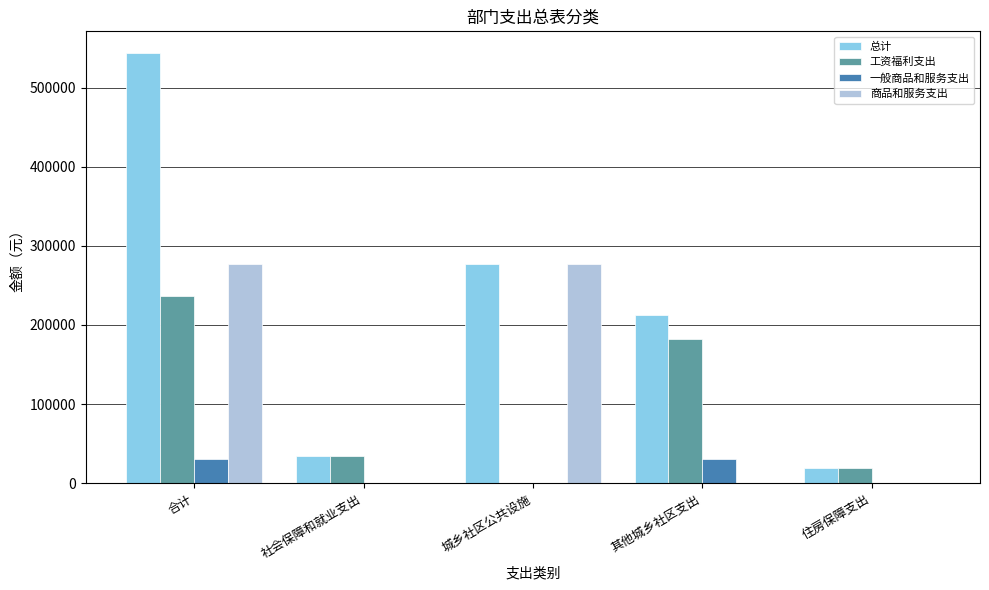

True or false: 商品和服务支出 has a value of 0.0 at 社会保障和就业支出.

True